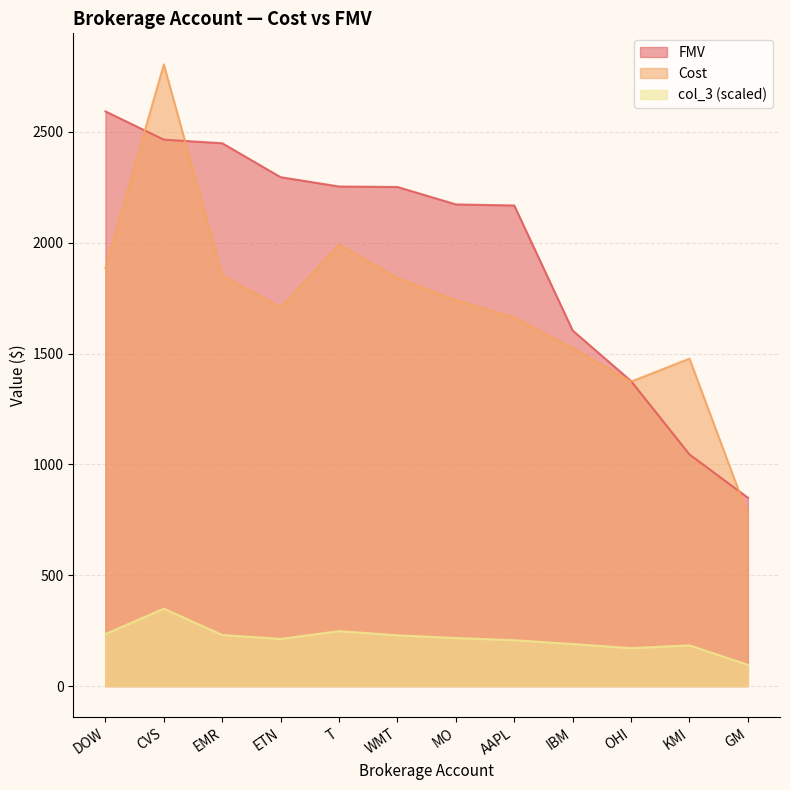

Which category has the lowest value across all series?

GM